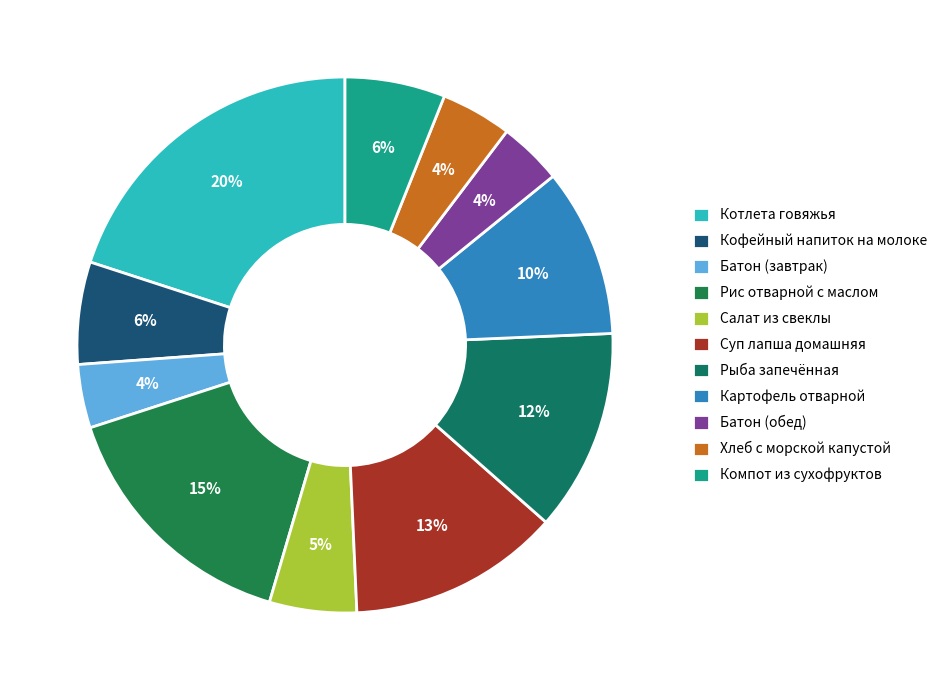

To the nearest percent, what portion does Суп лапша домашняя represent?

13%